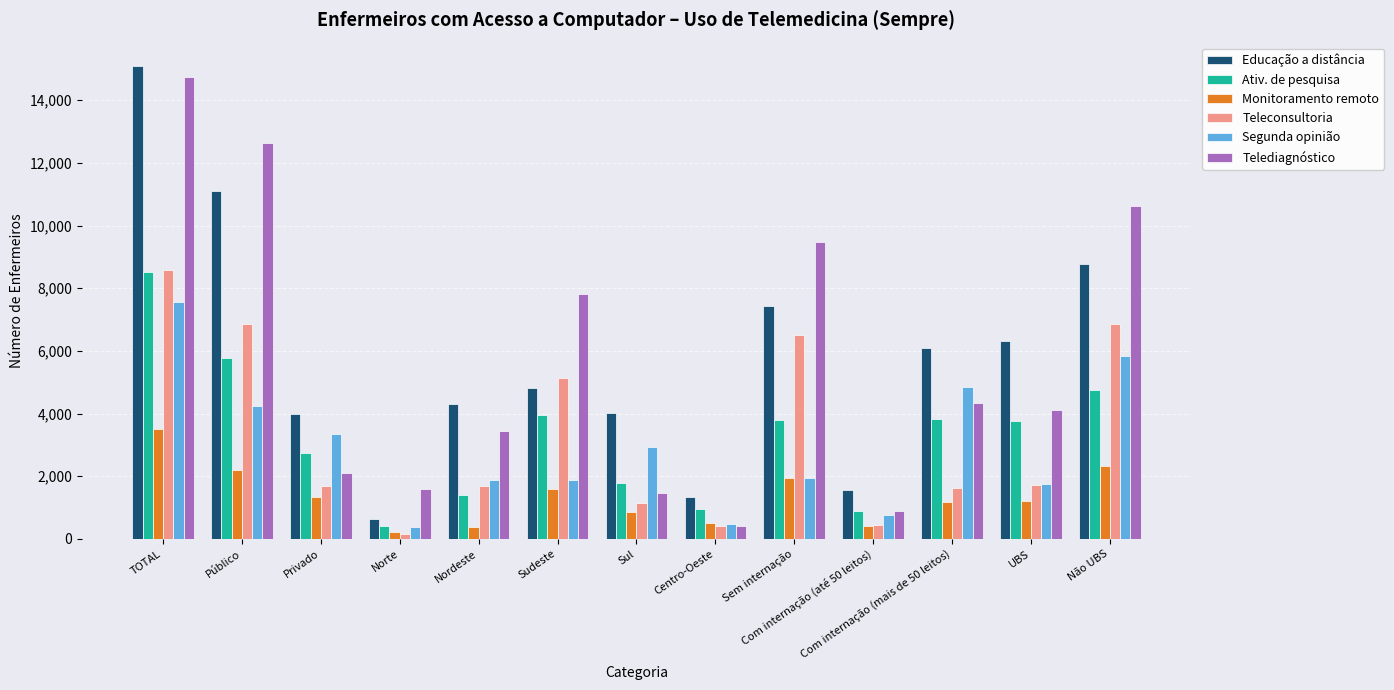

What is the sum of all Segunda opinião values?

37808